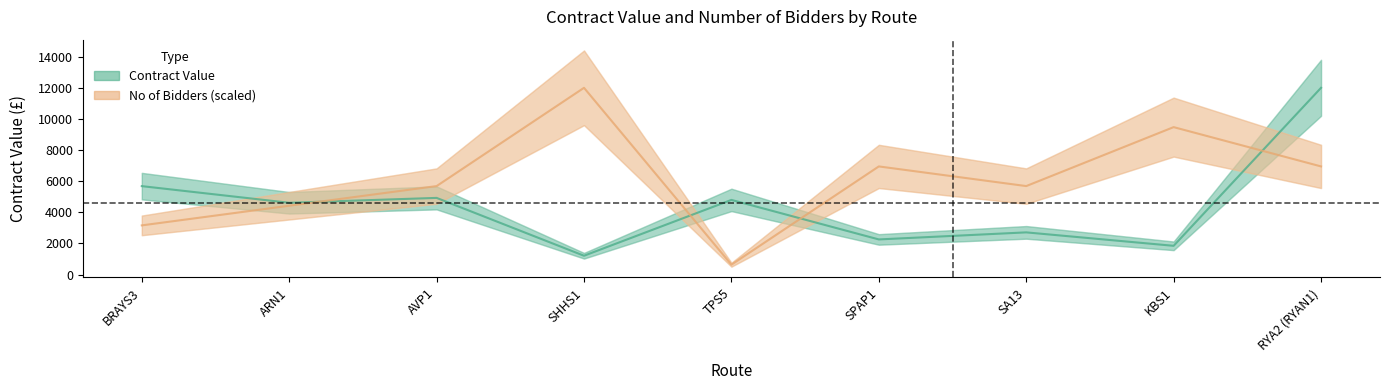

Between ARN1 and KBS1, which series saw the biggest shift?

No of Bidders